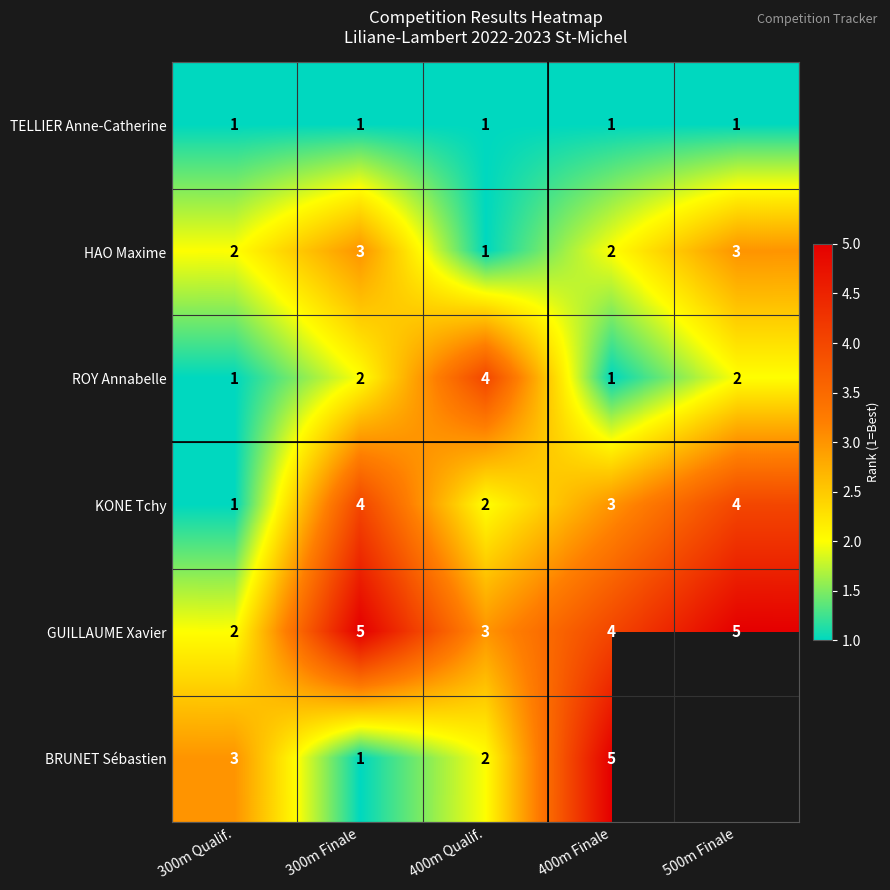

Is it true that TELLIER Anne-Catherine equals 1 at 300m Qualif.?

True